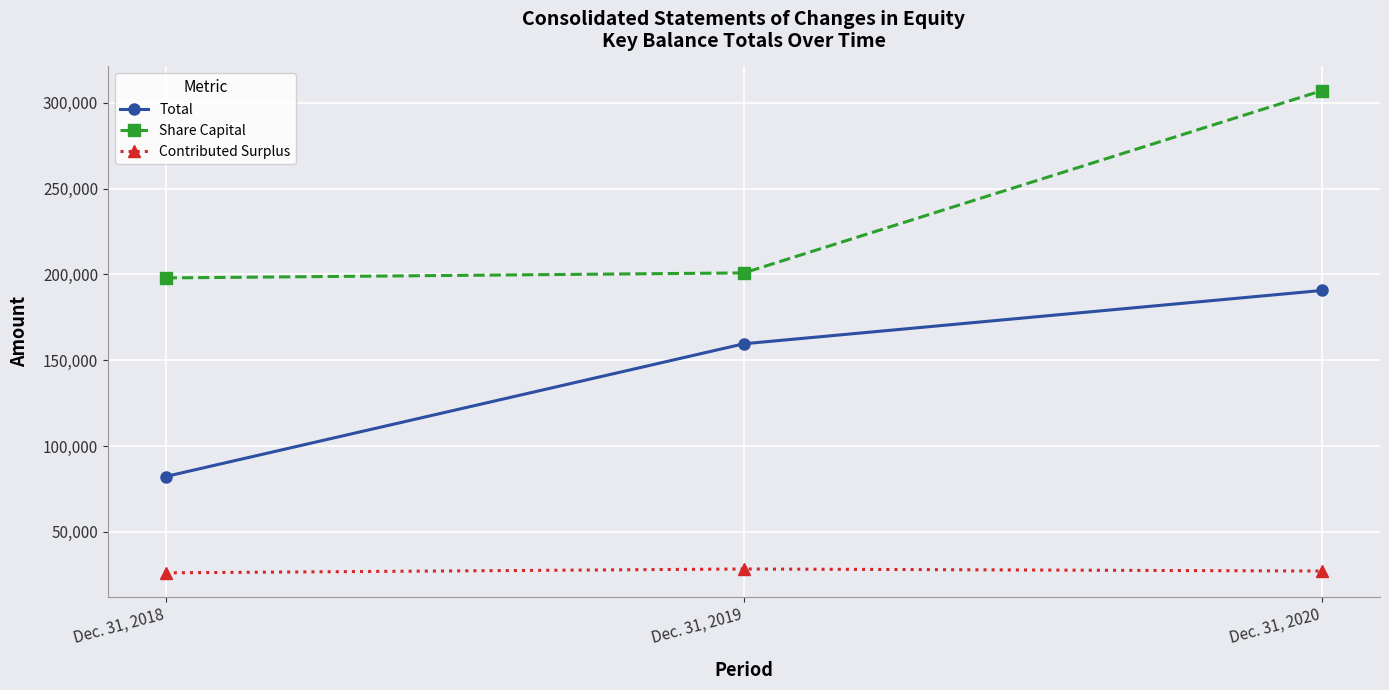

At how many categories does at least one series exceed 283996?

1